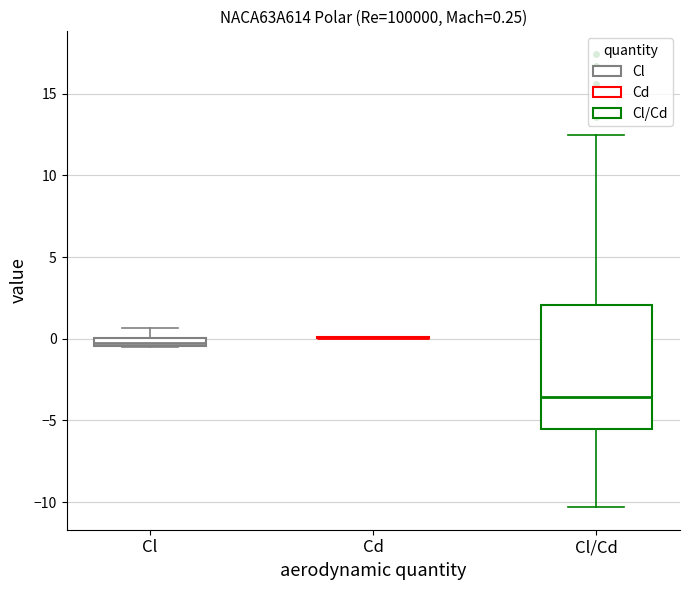

Which box is the tallest, from its lower edge to its upper edge?

Cl/Cd